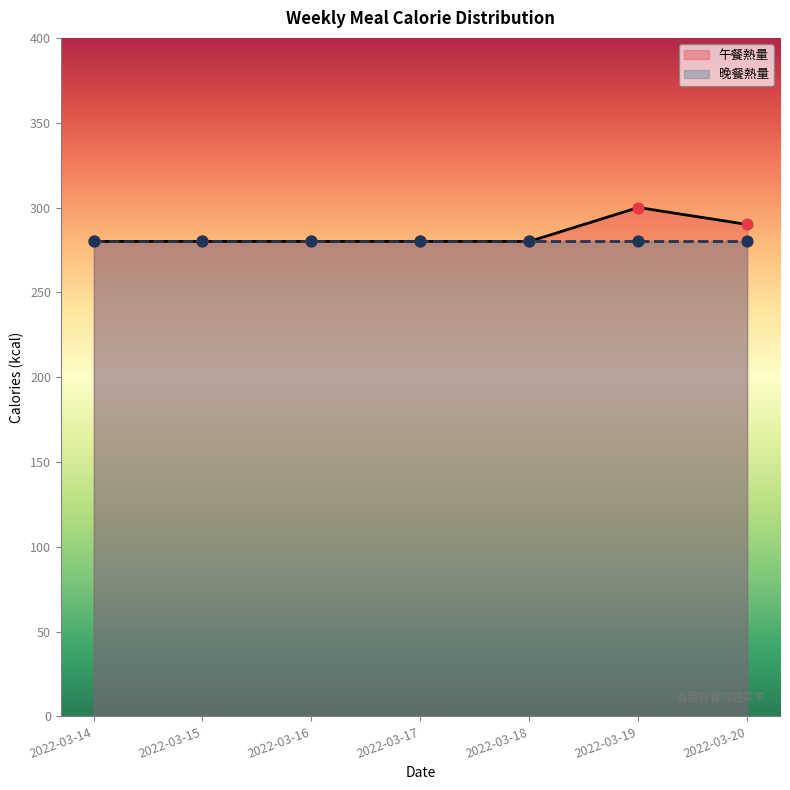

What is the ratio of the value at 2022-03-20 to the value at 2022-03-17?

1.0